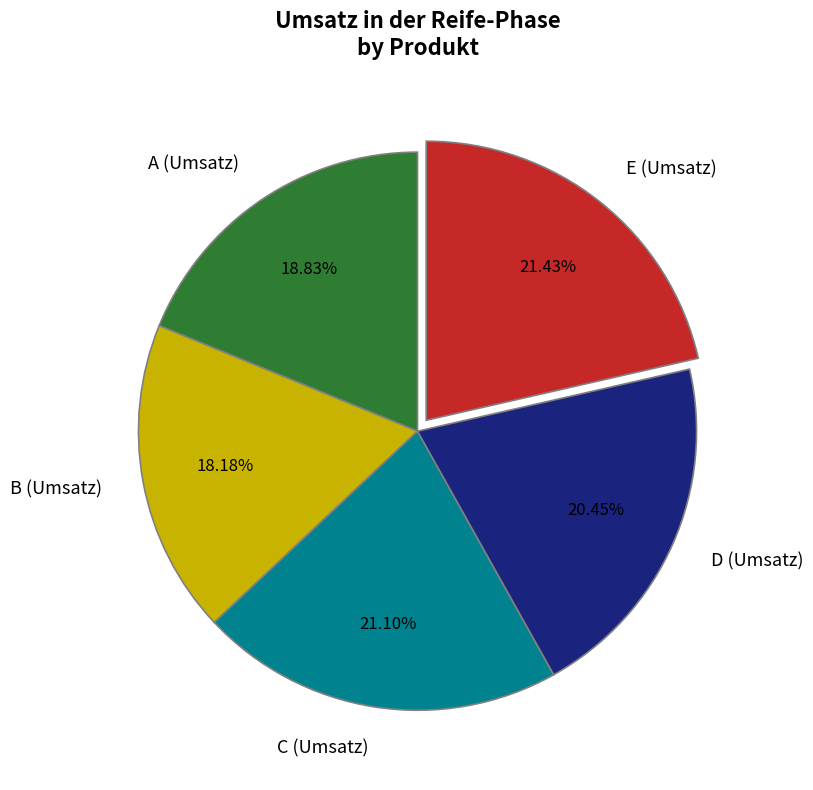

Which slice is the smallest?

B (Umsatz)